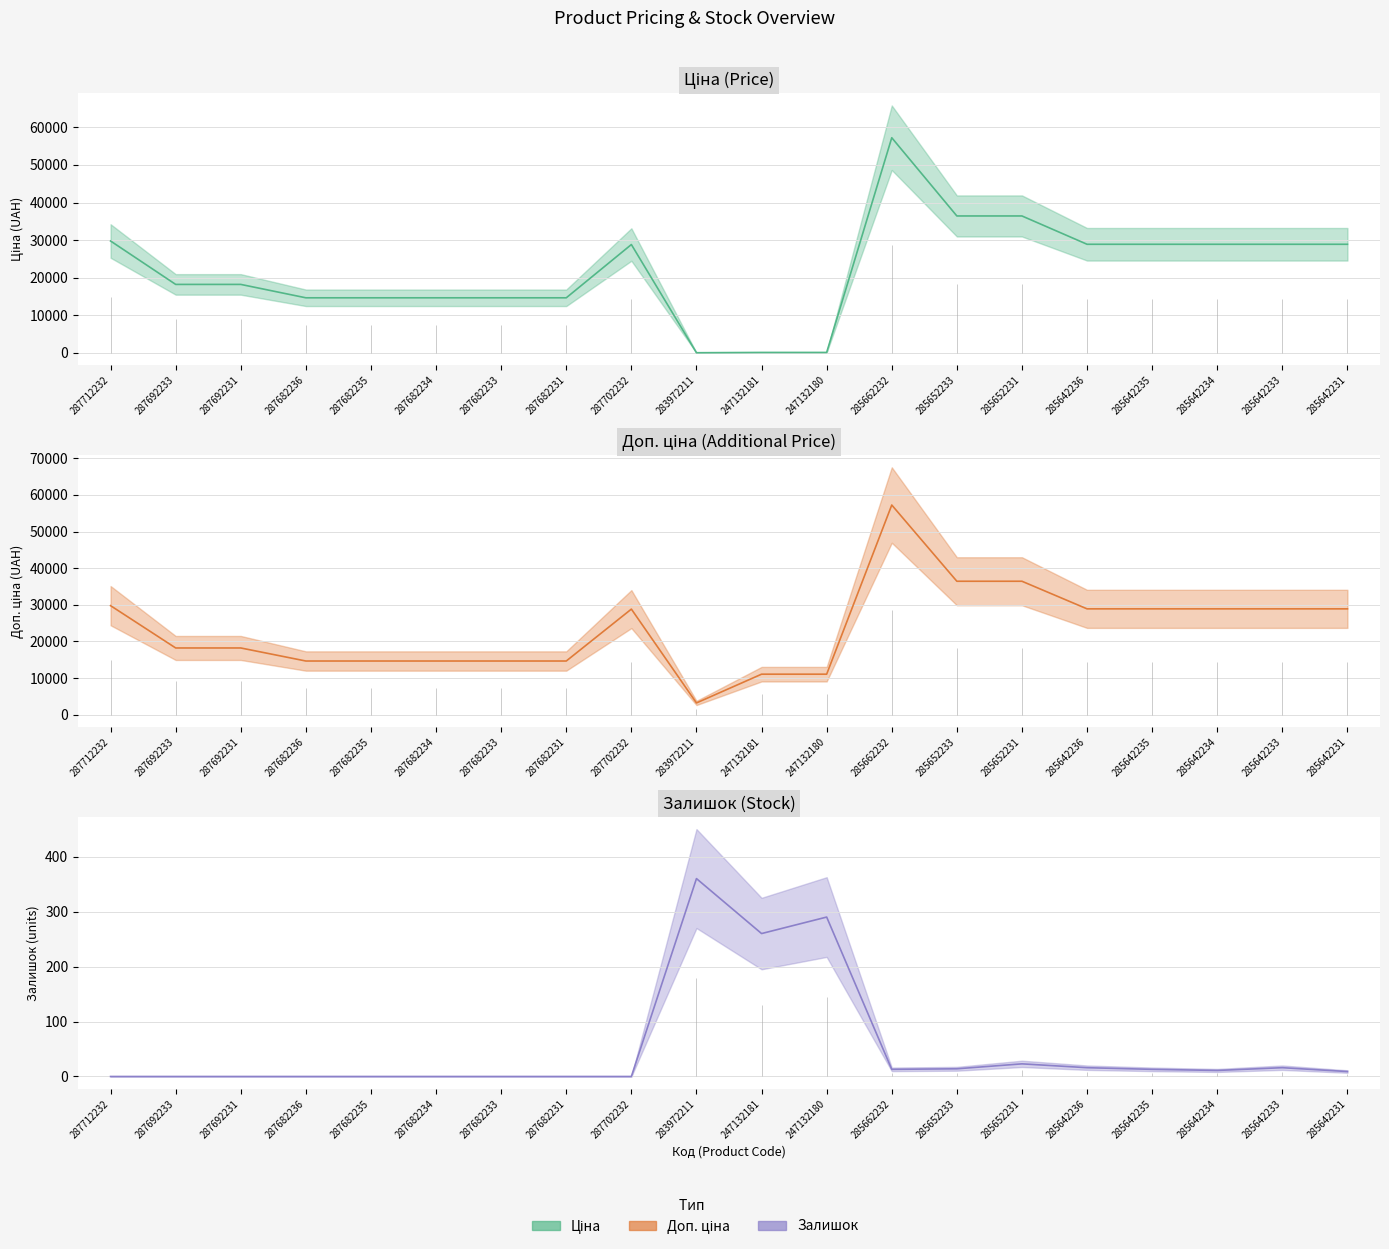

Which series has the widest spread of values?

Ціна